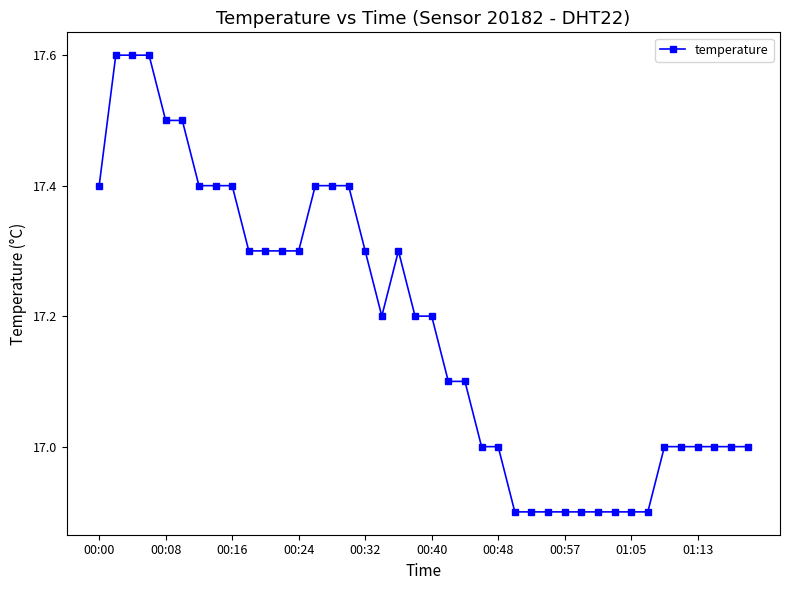

What is the maximum value shown in the chart?

17.6